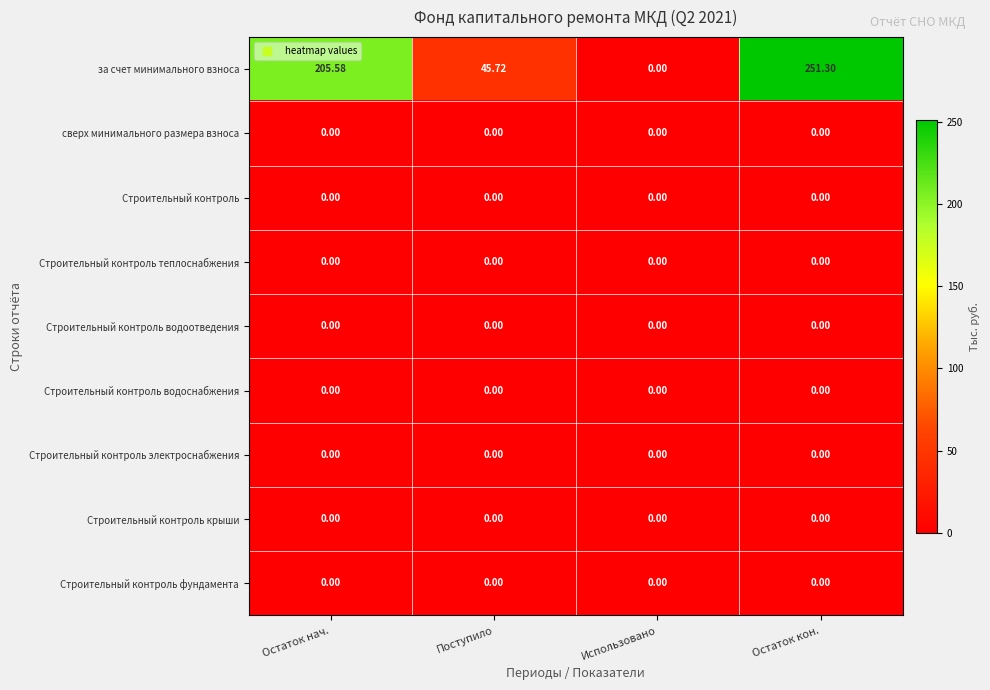

Which series changed the most between Остаток нач. and Остаток кон.?

за счет минимального взноса